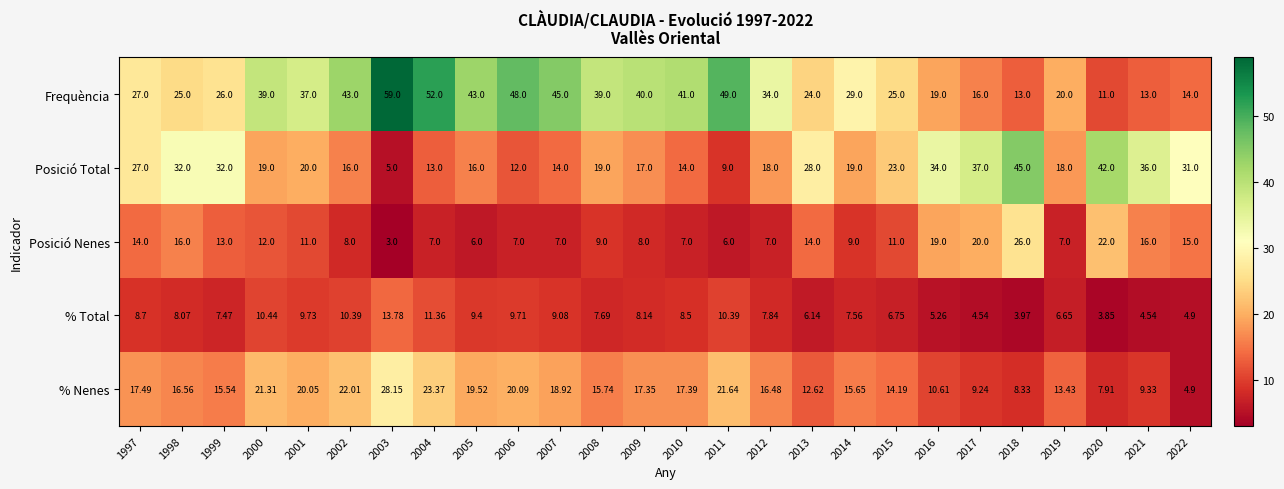

Between 2006 and 2012, which series saw the biggest shift?

Frequència